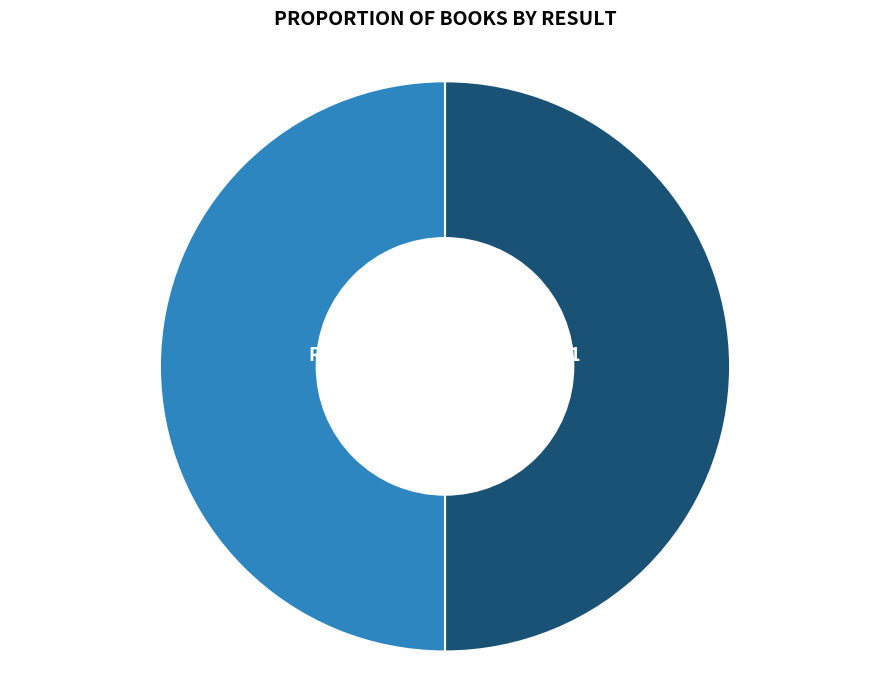

To the nearest percent, what percentage of the pie is Result 1?

50%